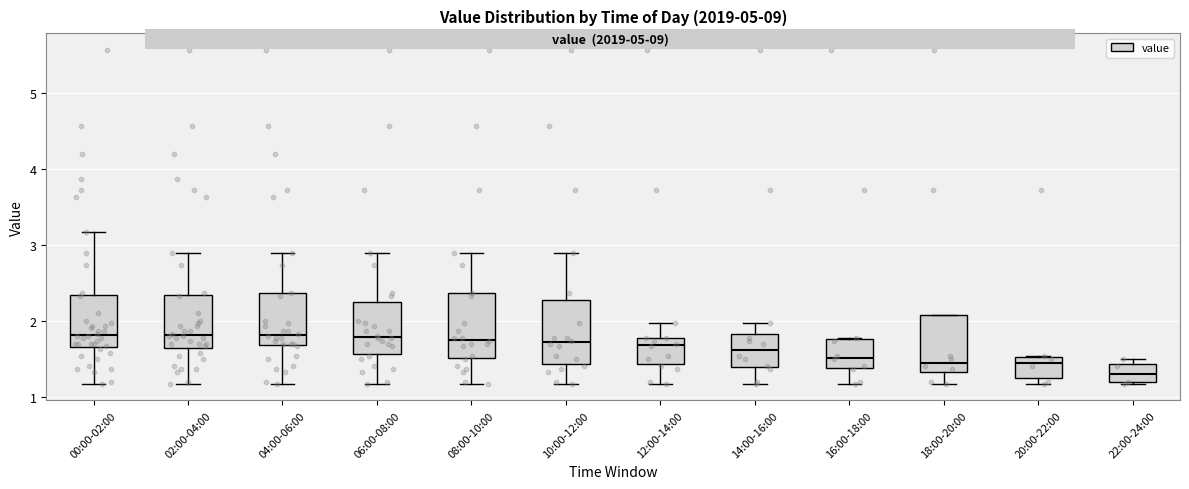

Reading left to right, read every box against the y-axis: the position of its median line, the range the box covers, and the ends of its whiskers. The values are not printed on the chart, so give them approximately, as read against the axis.

00:00-02:00: median 1.8, box 1.7 to 2.3, whiskers 1.2 to 3.2
02:00-04:00: median 1.8, box 1.6 to 2.3, whiskers 1.2 to 2.9
04:00-06:00: median 1.8, box 1.7 to 2.4, whiskers 1.2 to 2.9
06:00-08:00: median 1.8, box 1.6 to 2.2, whiskers 1.2 to 2.9
08:00-10:00: median 1.8, box 1.5 to 2.4, whiskers 1.2 to 2.9
10:00-12:00: median 1.7, box 1.4 to 2.3, whiskers 1.2 to 2.9
12:00-14:00: median 1.7, box 1.4 to 1.8, whiskers 1.2 to 2.0
14:00-16:00: median 1.6, box 1.4 to 1.8, whiskers 1.2 to 2.0
16:00-18:00: median 1.5, box 1.4 to 1.8, whiskers 1.2 to 1.8
18:00-20:00: median 1.5, box 1.3 to 2.1, whiskers 1.2 to 2.1
20:00-22:00: median 1.5 (just below the box's upper edge), box 1.3 to 1.5, whiskers 1.2 to 1.5
22:00-24:00: median 1.3, box 1.2 to 1.4, whiskers 1.2 to 1.5